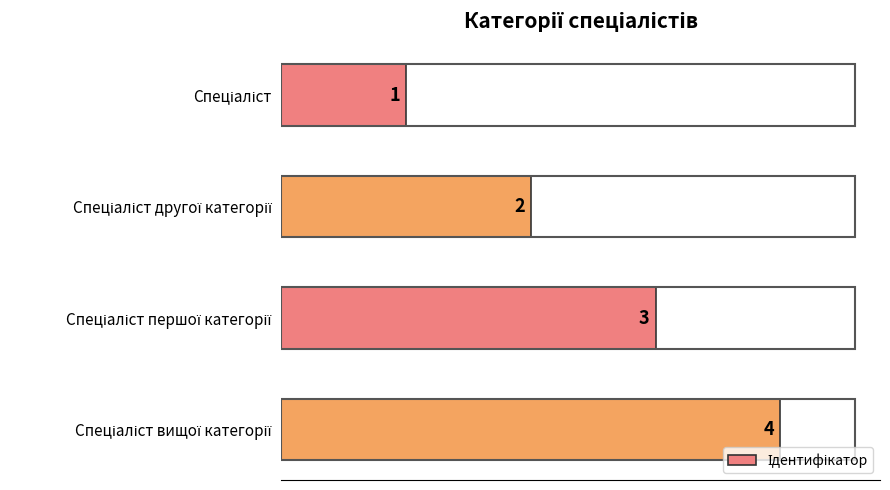

What is the difference between the maximum and minimum values?

3